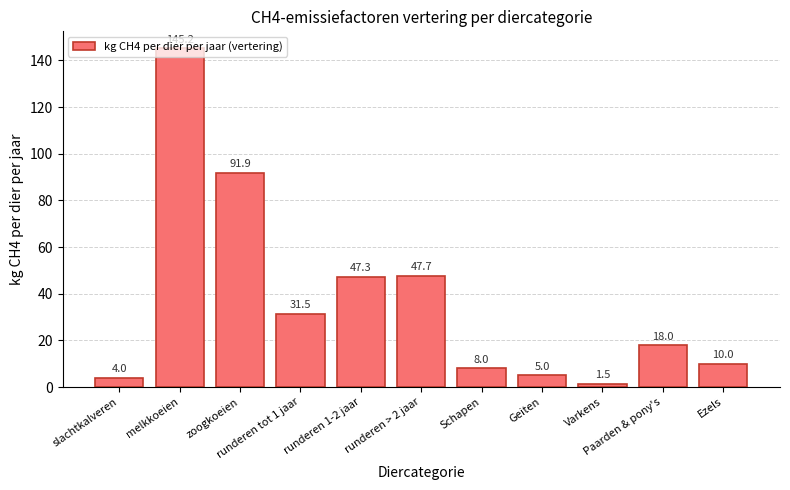

Reading left to right, list all the values displayed in this chart.

4.0	145.2	91.9	31.5	47.3	47.7	8.0	5.0	1.5	18.0	10.0